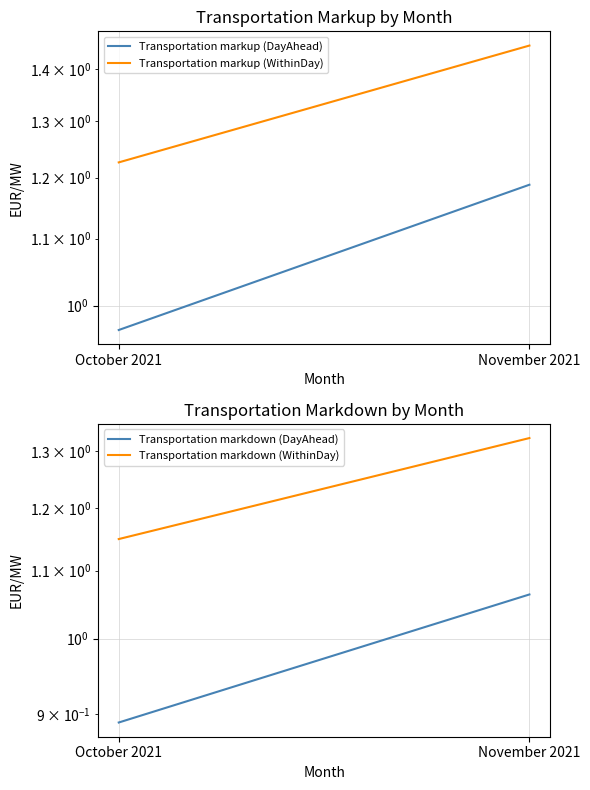

What is the total value across all series at November 2021?

5.0